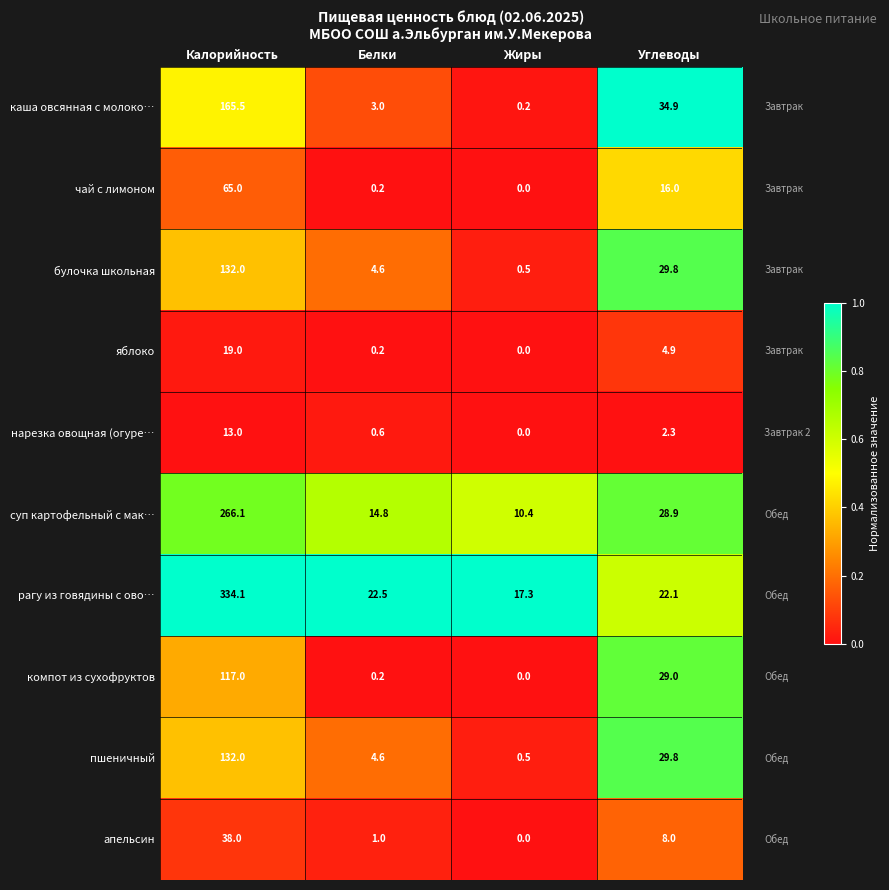

Read the пшеничный value at Белки.

4.6